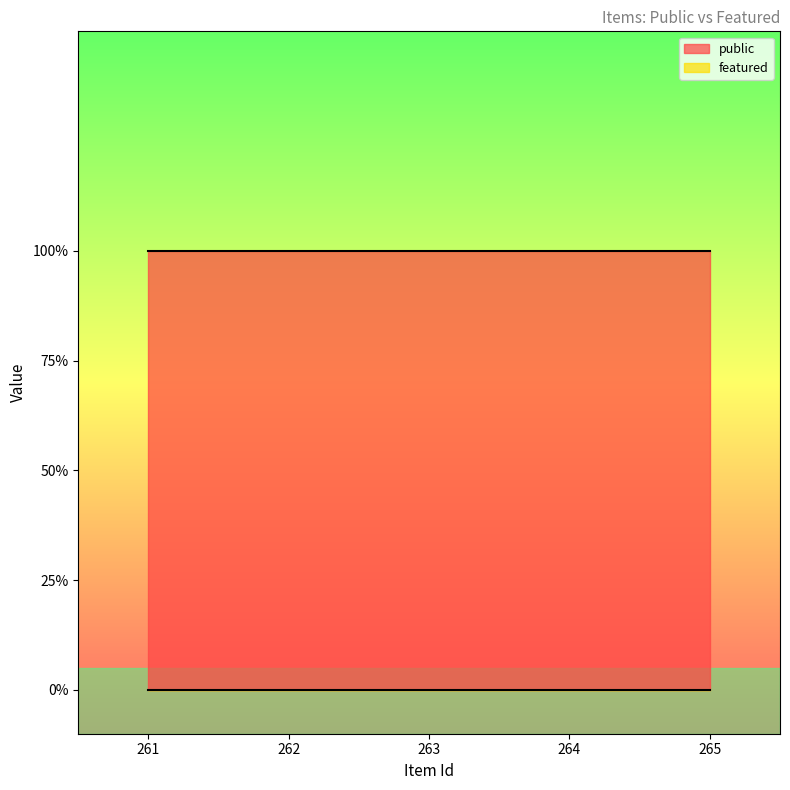

What is the value of the public point at the 4th from the left?

1